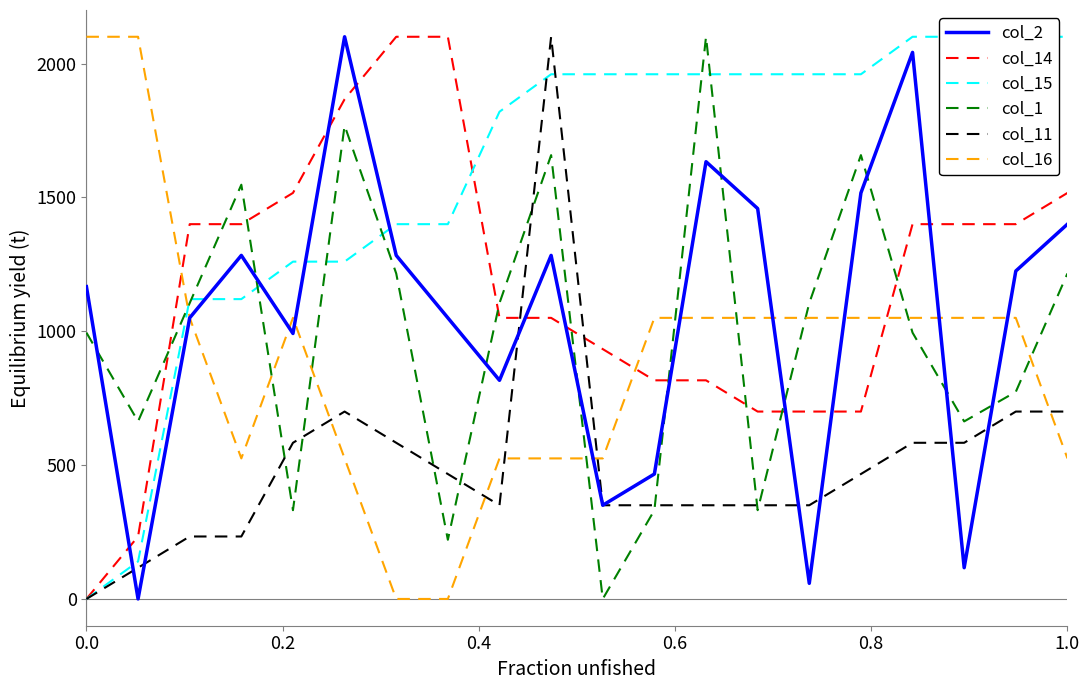

What is the highest value of the col_11 series?

2100.0